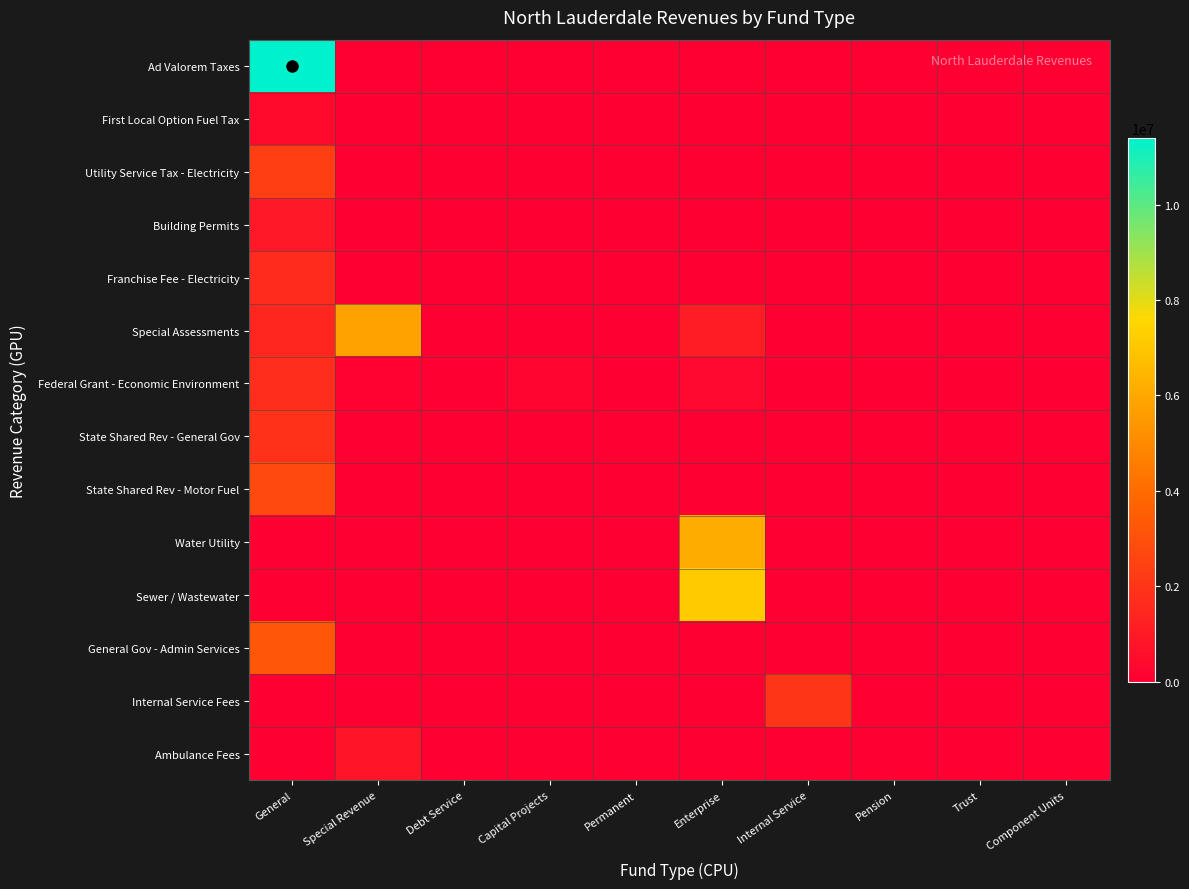

Between General and Pension, which series saw the biggest shift?

Ad Valorem Taxes